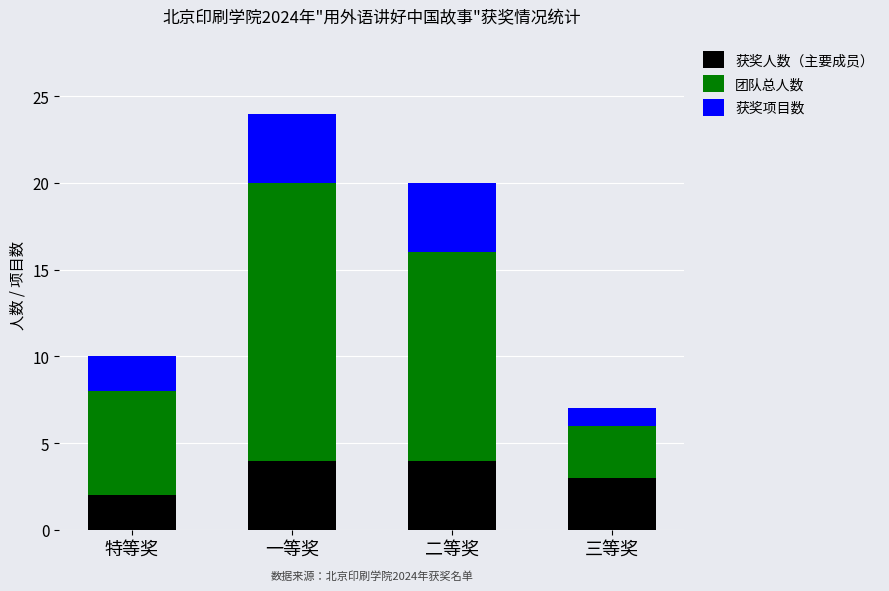

What is the total value across all series at 三等奖?

7